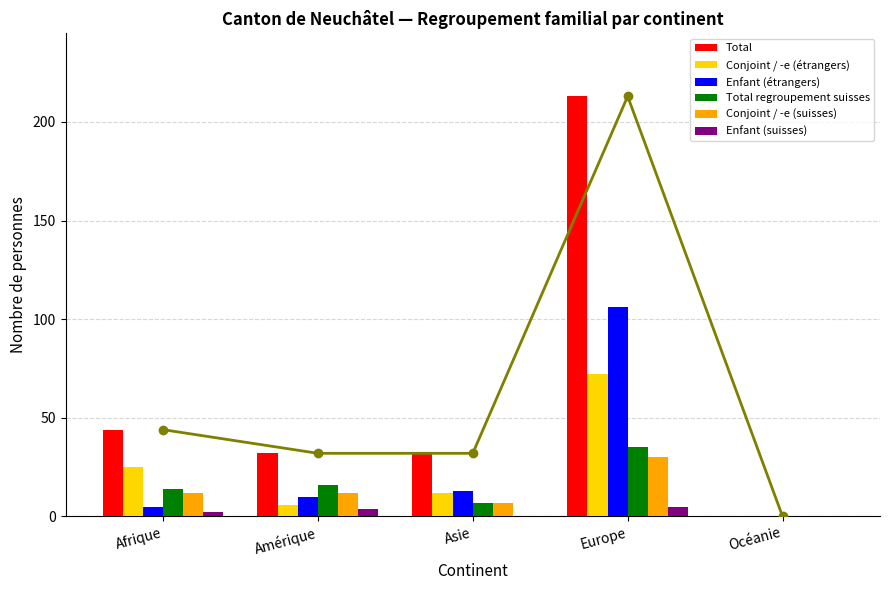

How many bars are there in each group?

6